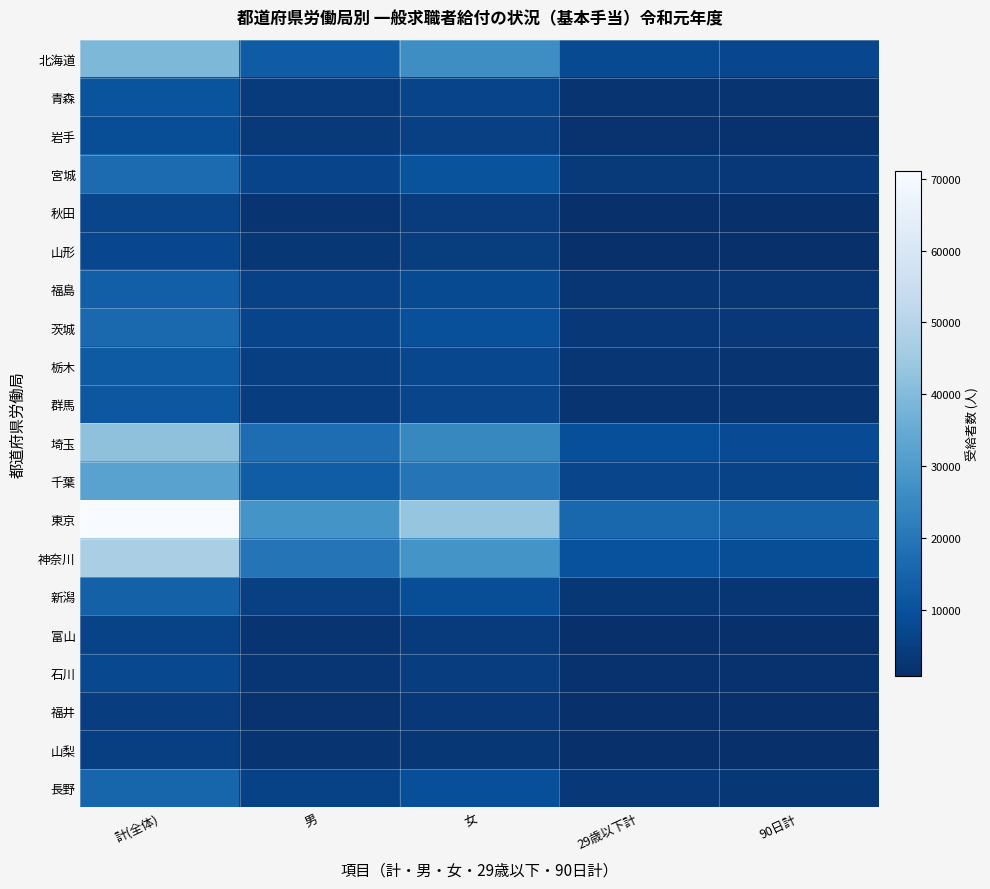

Reading left to right, list all the values displayed in this chart.

北海道: 計(全体)=39004	男=12744	女=26260	29歳以下計=8008	90日計=7370
青森: 計(全体)=10631	男=4051	女=6580	29歳以下計=2132	90日計=1956
岩手: 計(全体)=8786	男=3370	女=5416	29歳以下計=1691	90日計=1526
宮城: 計(全体)=16768	男=6547	女=10221	29歳以下計=3545	90日計=3280
秋田: 計(全体)=6654	男=2453	女=4201	29歳以下計=1147	90日計=1043
山形: 計(全体)=7375	男=2774	女=4601	29歳以下計=1361	90日計=1245
福島: 計(全体)=13549	男=5506	女=8043	29歳以下計=2725	90日計=2541
茨城: 計(全体)=15986	男=6500	女=9486	29歳以下計=3278	90日計=3081
栃木: 計(全体)=12427	男=5169	女=7258	29歳以下計=2627	90日計=2443
群馬: 計(全体)=11366	男=4774	女=6592	29歳以下計=2334	90日計=2191
埼玉: 計(全体)=42067	男=17516	女=24551	29歳以下計=9159	90日計=8495
千葉: 計(全体)=32334	男=12958	女=19376	29歳以下計=6738	90日計=6187
東京: 計(全体)=71036	男=27783	女=43253	29歳以下計=15652	90日計=14489
神奈川: 計(全体)=47192	男=19268	女=27924	29歳以下計=9679	90日計=8792
新潟: 計(全体)=14240	男=5446	女=8794	29歳以下計=2857	90日計=2607
富山: 計(全体)=6207	男=2327	女=3880	29歳以下計=1163	90日計=1075
石川: 計(全体)=7513	男=2672	女=4841	29歳以下計=1525	90日計=1396
福井: 計(全体)=4871	男=1675	女=3196	29歳以下計=912	90日計=832
山梨: 計(全体)=5003	男=2033	女=2970	29歳以下計=1020	90日計=937
長野: 計(全体)=15187	男=5922	女=9265	29歳以下計=3079	90日計=2824